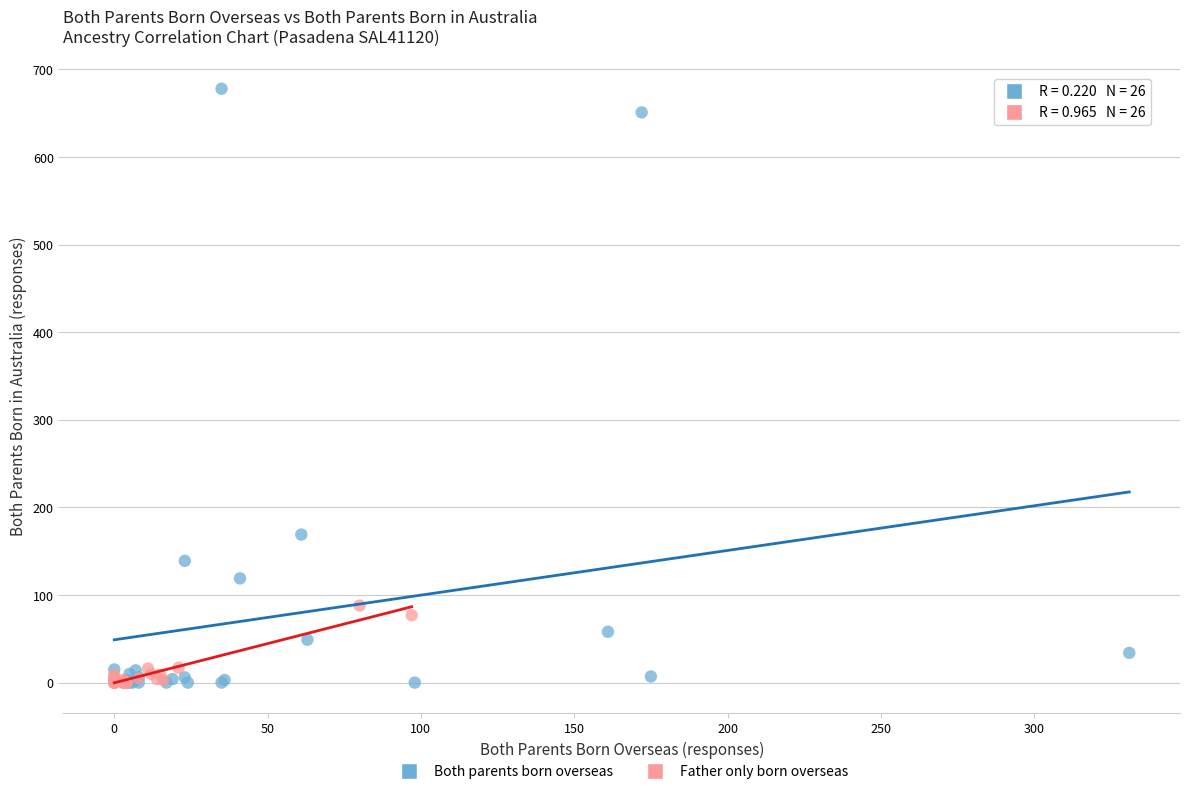

Which series has the largest Y range (max minus min)?

Both parents born overseas